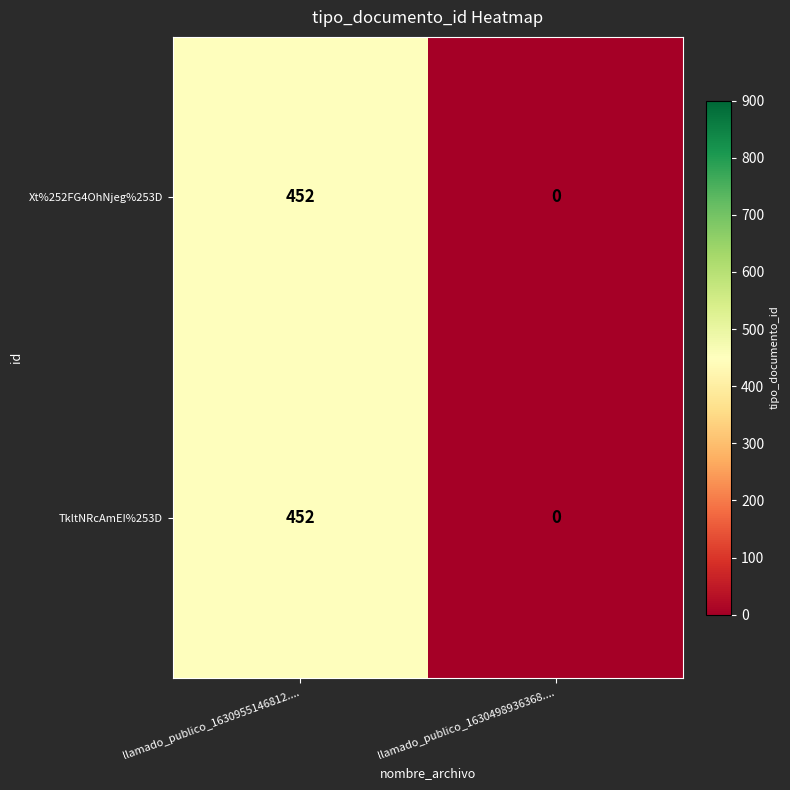

Reading left to right, extract all data points from this chart.

Xt%252FG4OhNjeg%253D: 452	0
TkltNRcAmEI%253D: 452	0